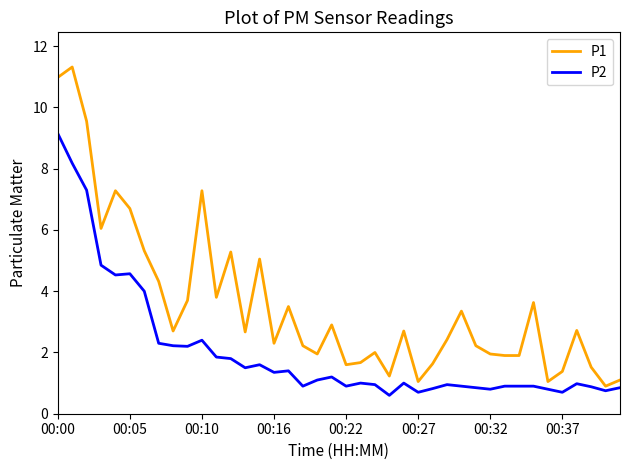

What is the highest value of the P2 series?

9.2